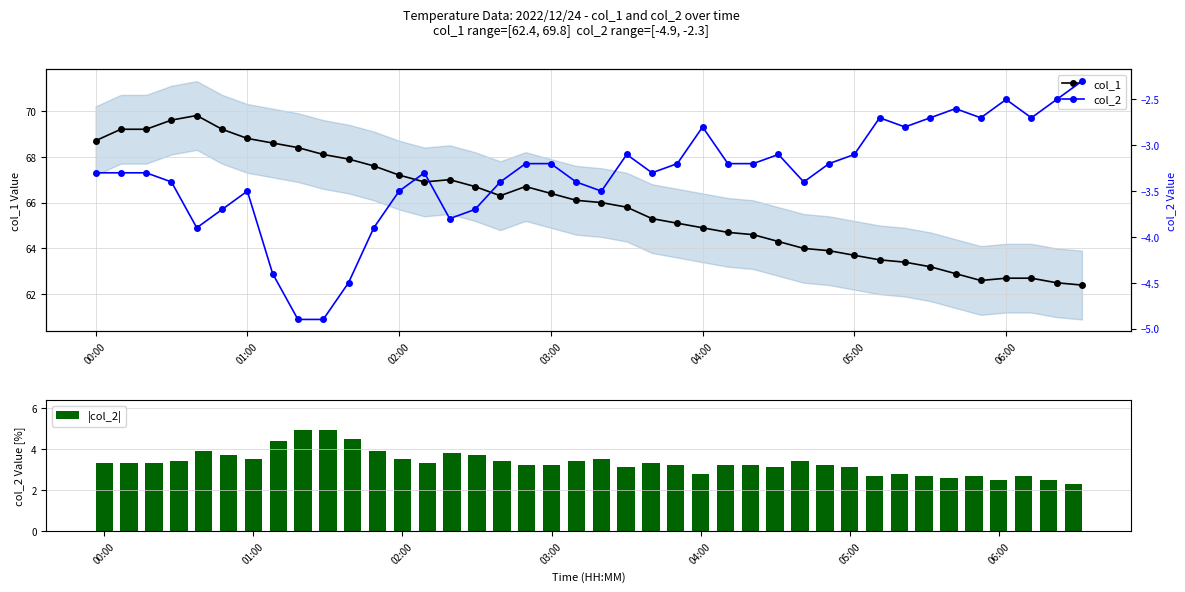

What is the minimum value for col_1?

62.4